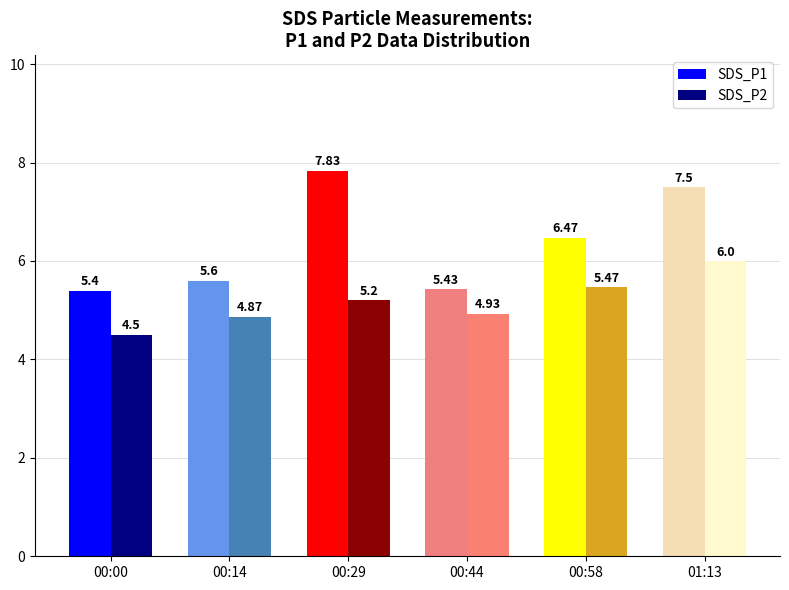

What is the difference between the maximum and second lowest values in the SDS_P1 series?

2.4